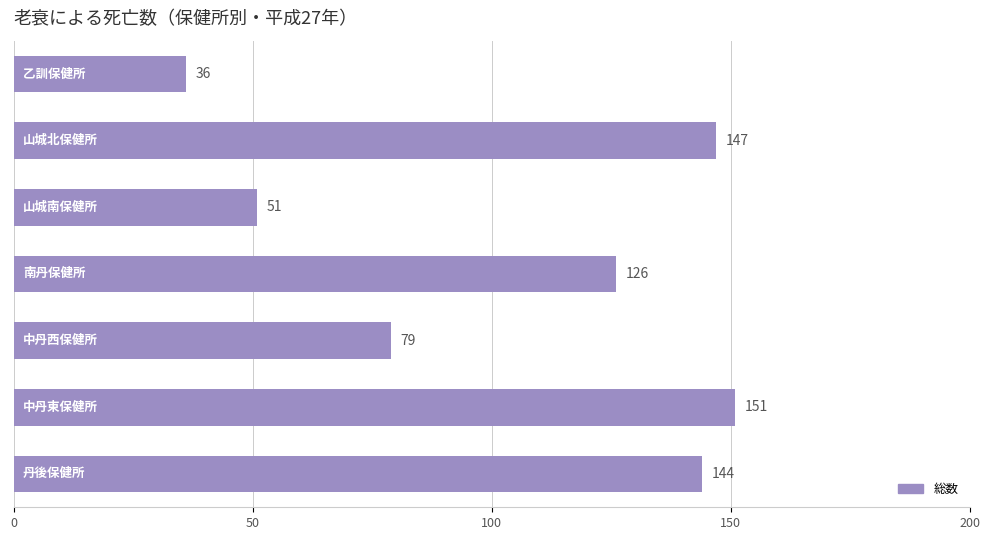

How many bars are there in total?

7